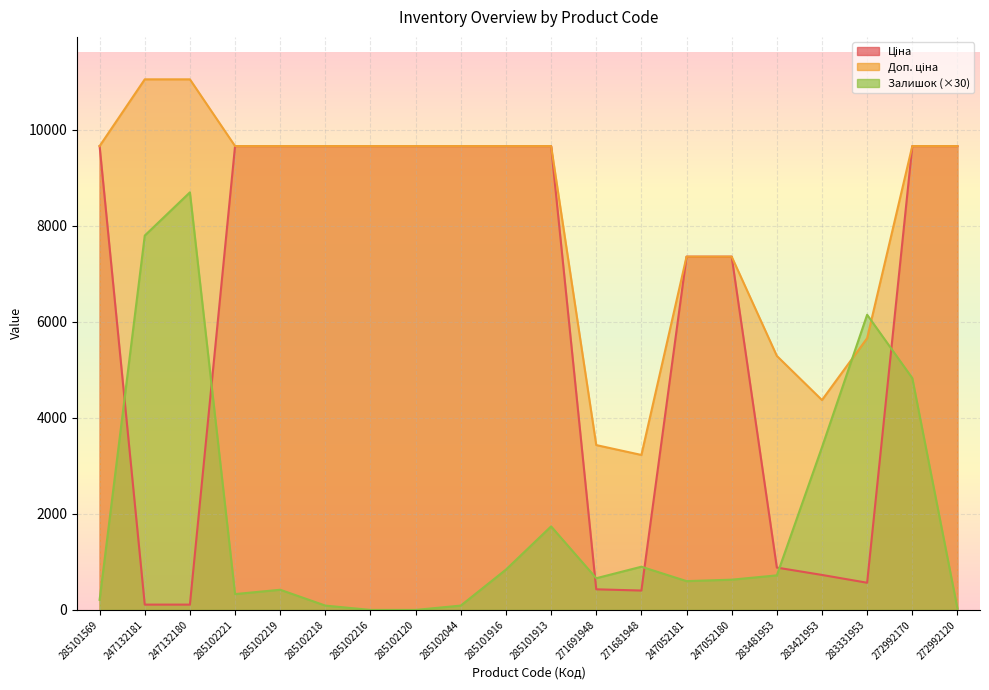

What is the label of the 4th point from the right?

283421953